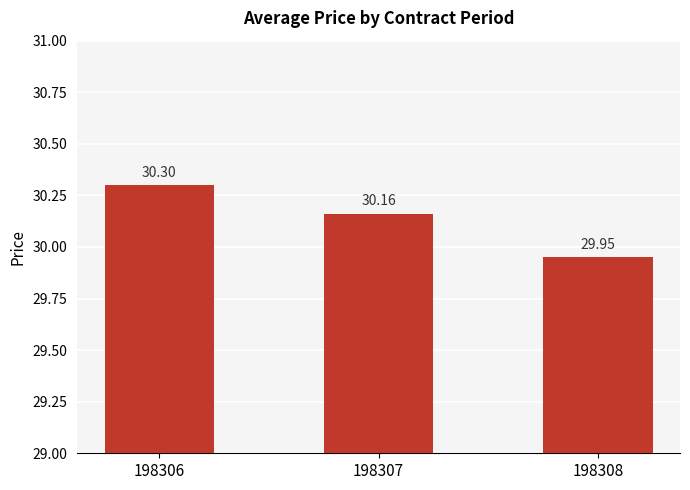

What is the sum of the values at 198306 and 198307?

60.5